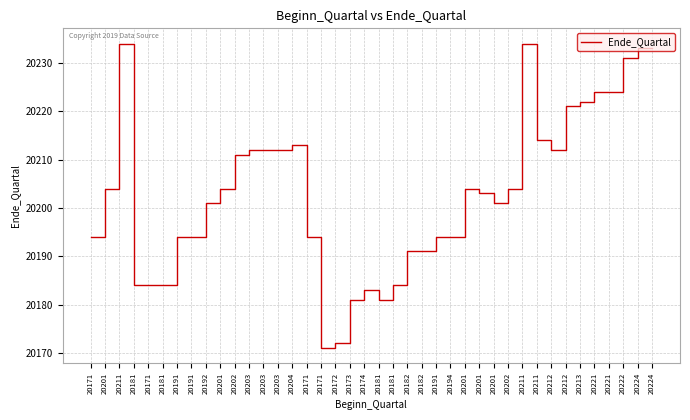

How many lines are shown in the chart?

1